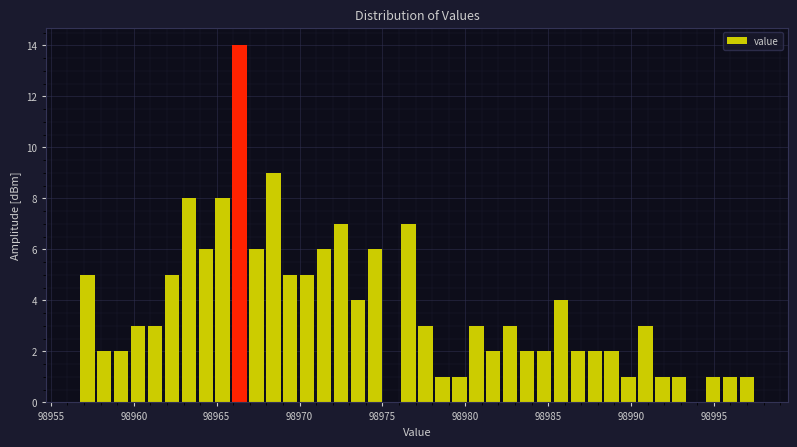

Read against the x-axis, roughly where is the centre of the tallest bar?

98966.5